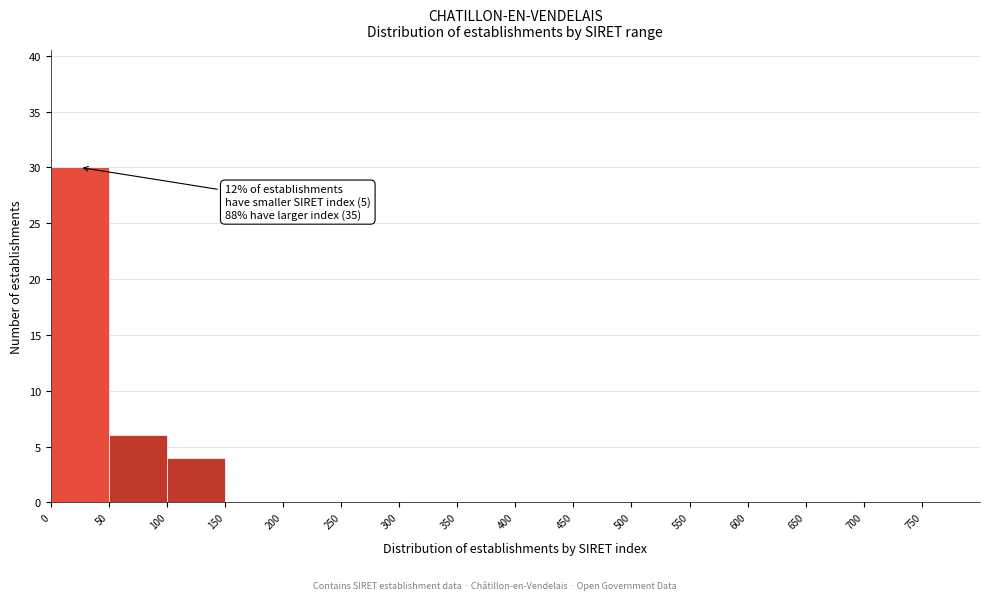

Which range on the x-axis has the tallest bar?

0 to 50